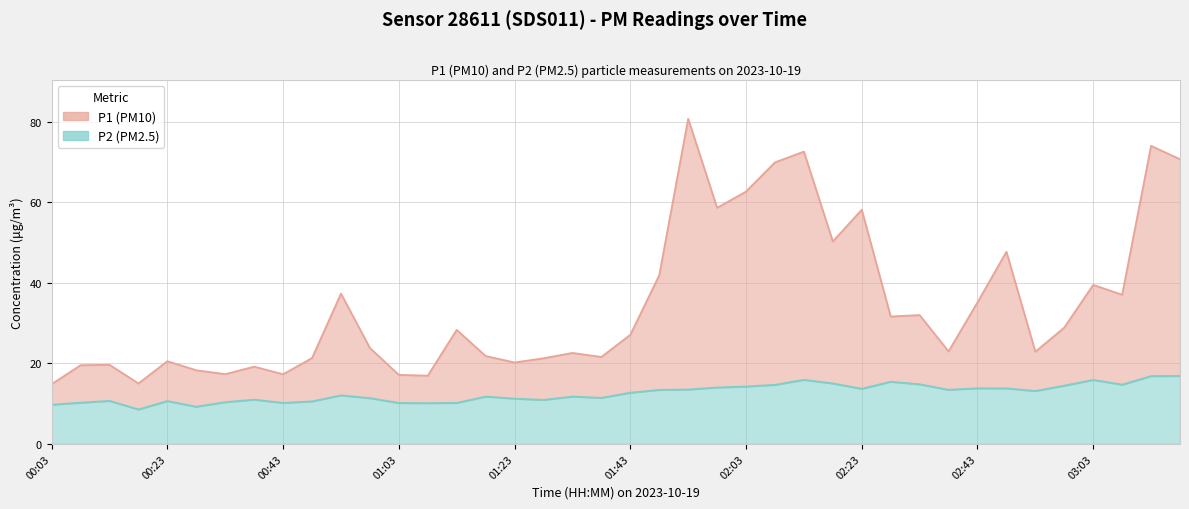

Read the P2 value at 02:18.

15.0